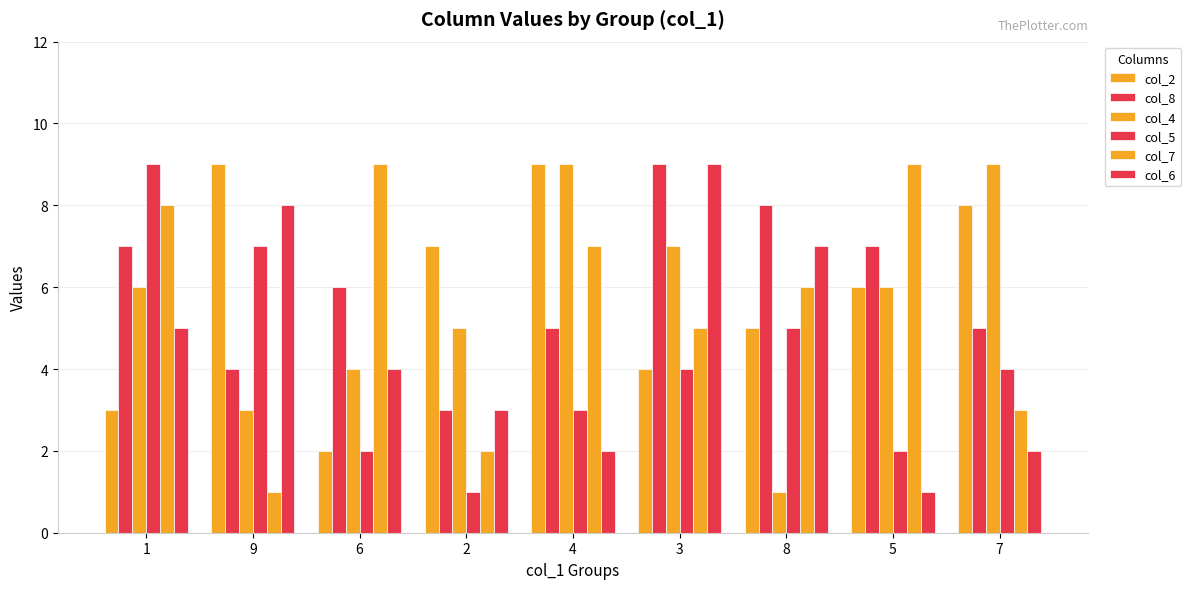

How many categories are shown in the chart?

9